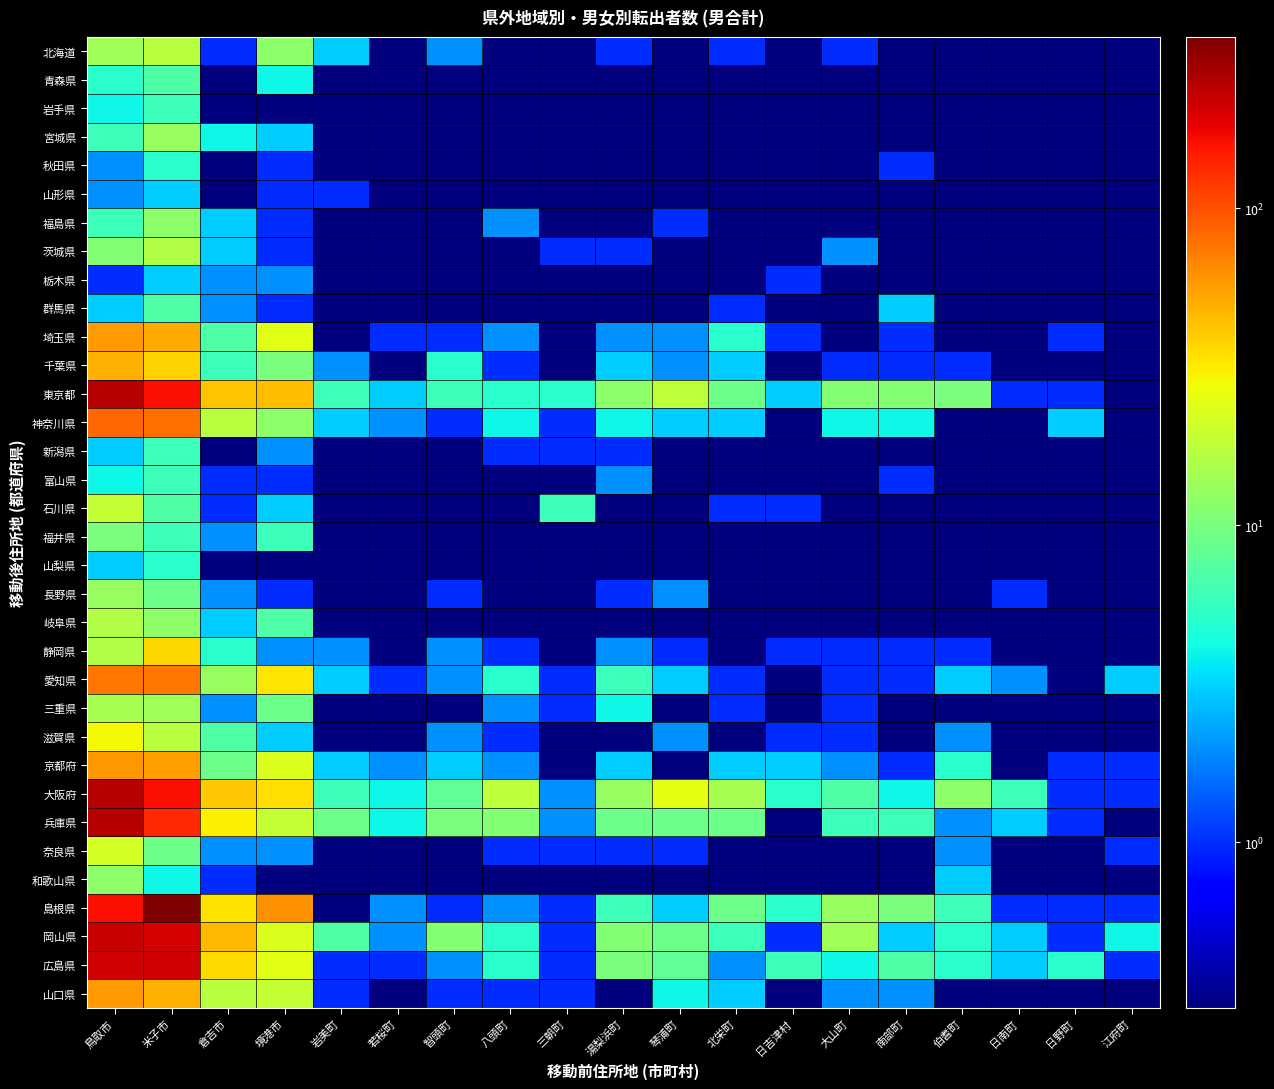

List the series in order of their peak value, highest first.

島根県, 兵庫県, 東京都, 大阪府, 岡山県, 広島県, 神奈川県, 愛知県, 京都府, 埼玉県, 山口県, 千葉県, 静岡県, 滋賀県, 奈良県, 石川県, 北海道, 茨城県, 岐阜県, 三重県, 宮城県, 長野県, 福島県, 和歌山県, 福井県, 青森県, 群馬県, 岩手県, 新潟県, 富山県, 秋田県, 山梨県, 山形県, 栃木県